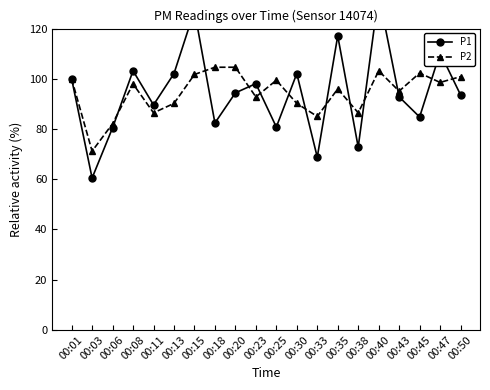

Does the chart display data point markers on the line(s)?

Yes